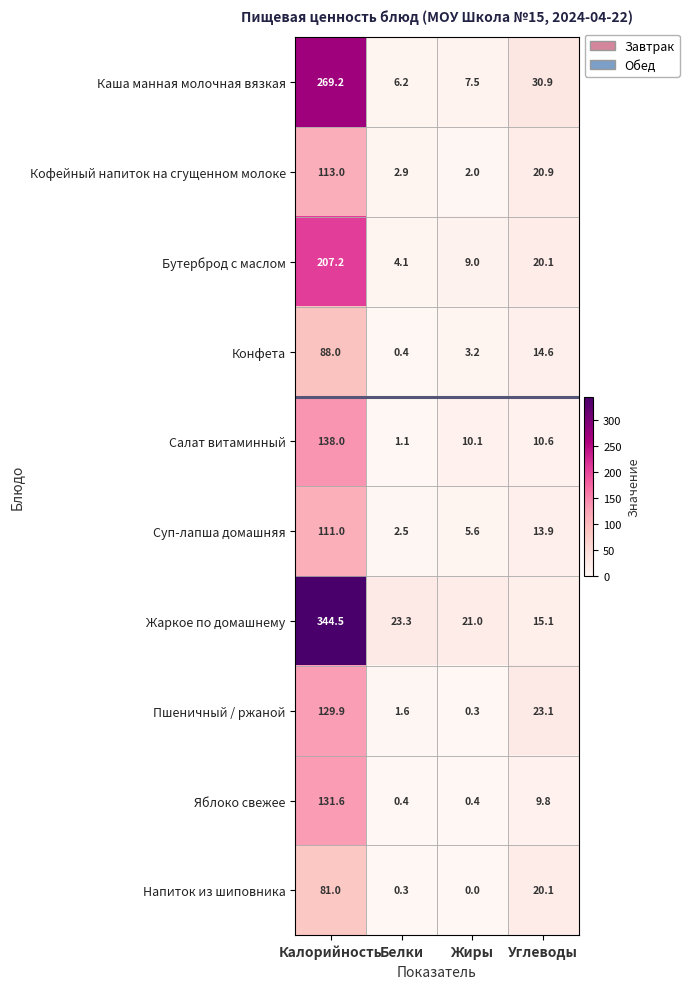

Where does the Салат витаминный series first go above 10?

Калорийность